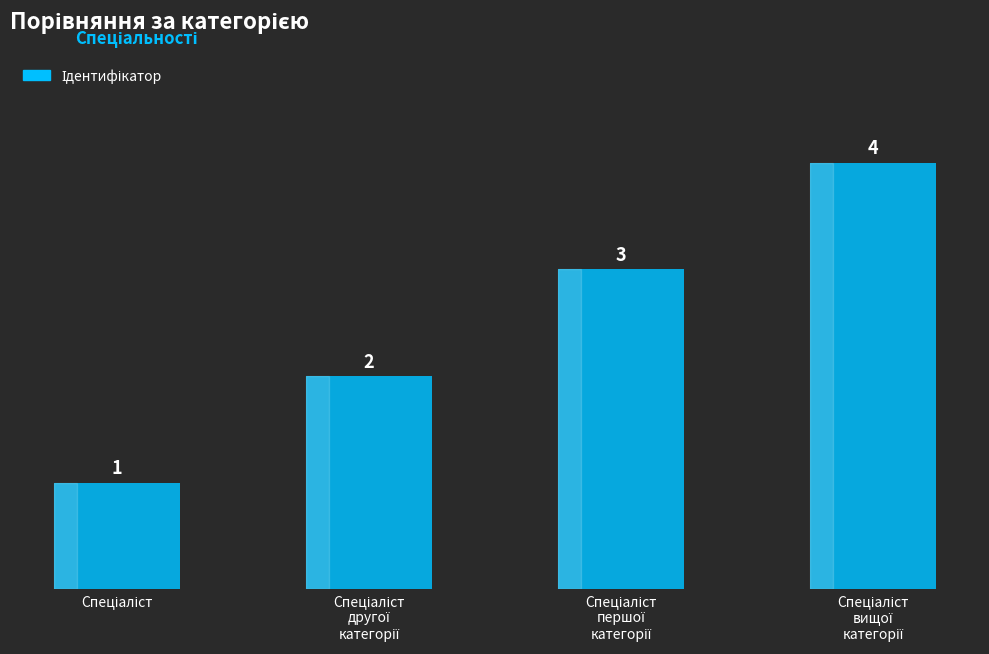

What is the difference between the maximum and minimum values?

3